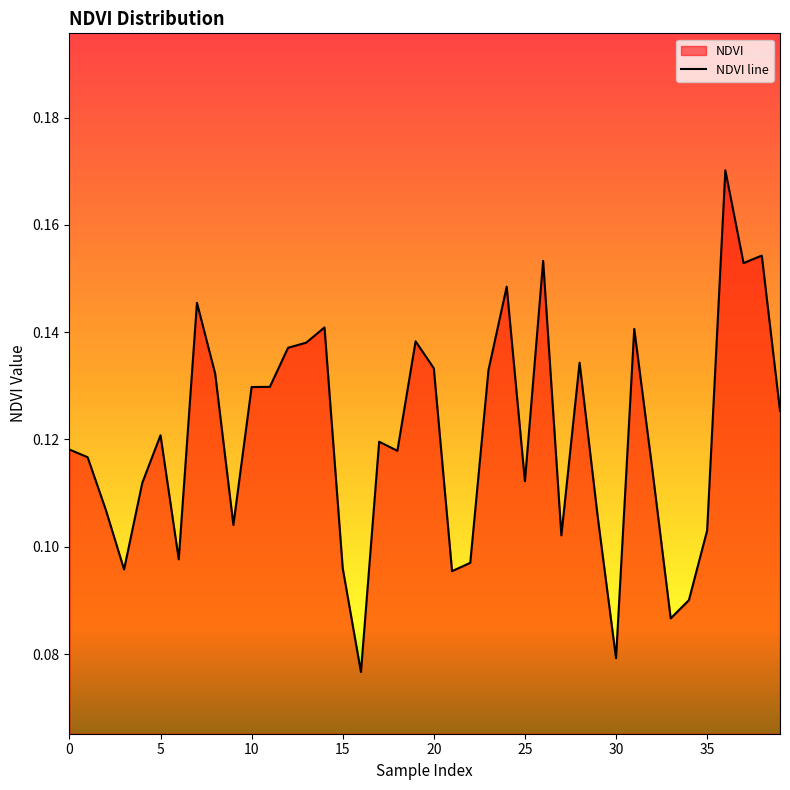

What is the smallest value displayed?

0.1